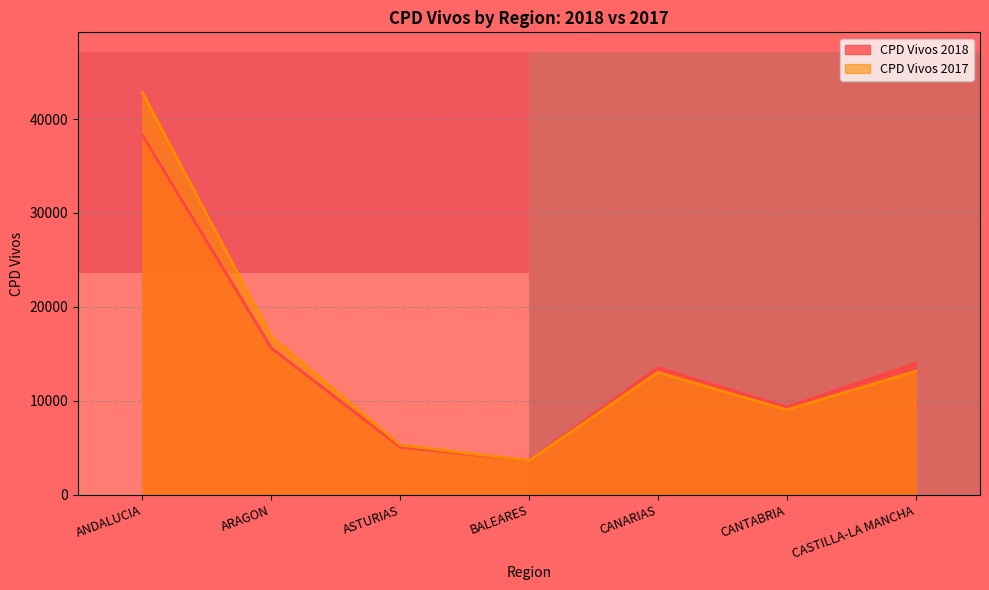

Which category has the highest value in the CPD Vivos 2018 series?

ANDALUCIA